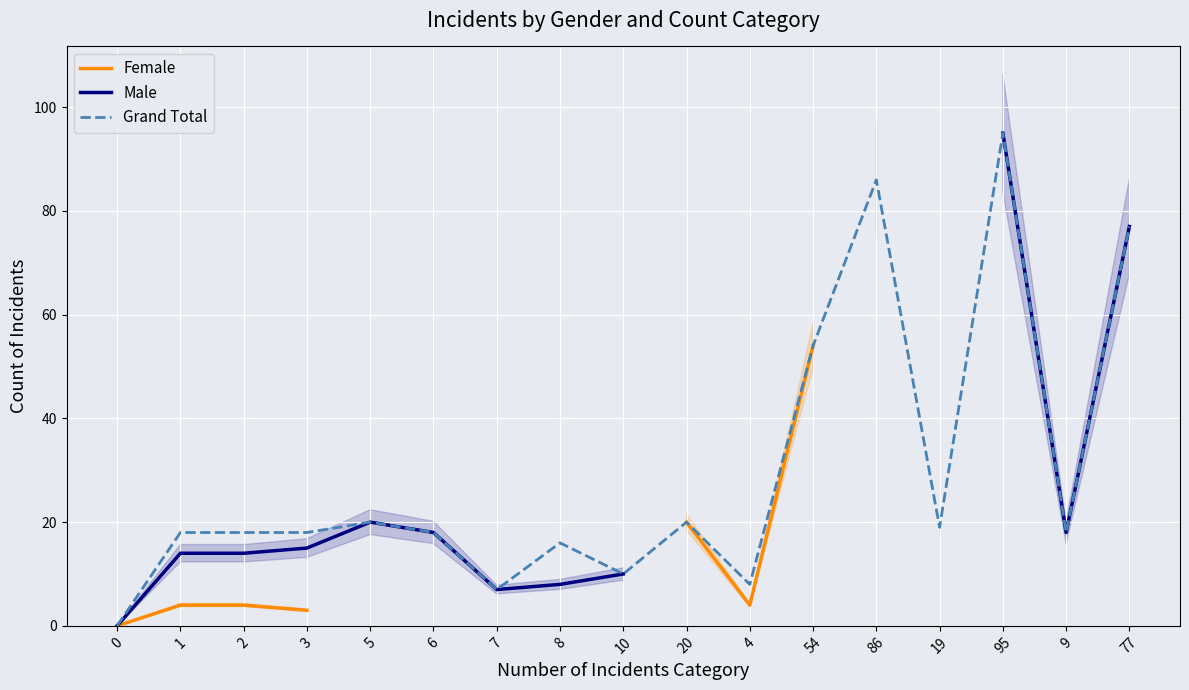

True or false: Male and Grand Total cross at least once.

False